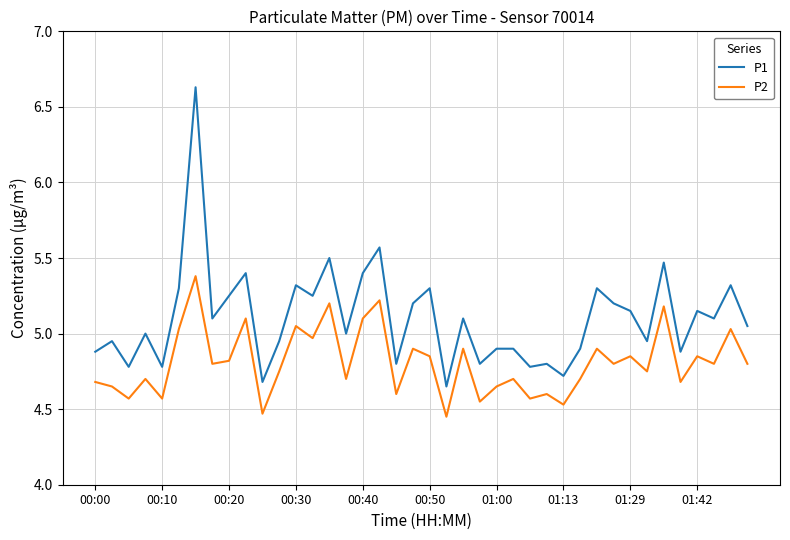

Which series has the largest total across all categories?

P1